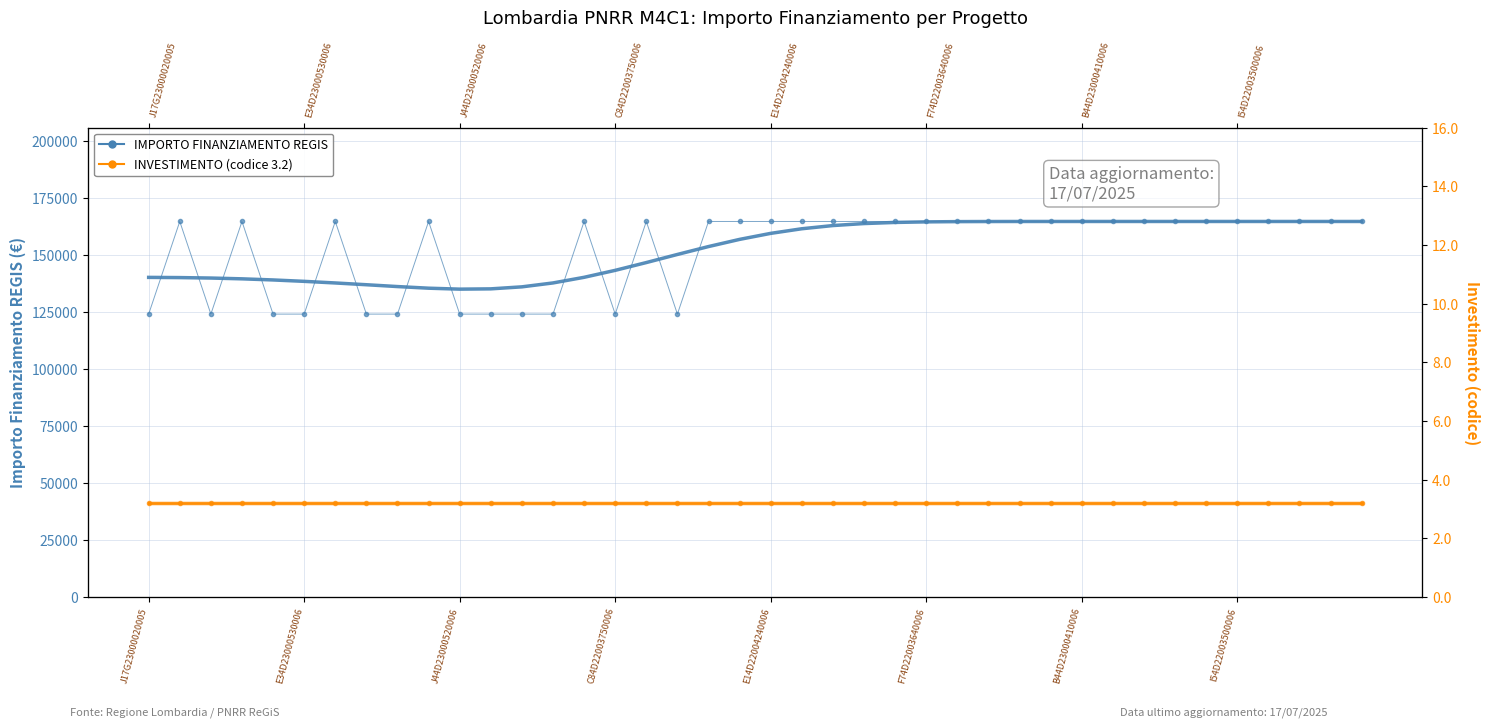

What are all the series names shown in the legend?

IMPORTO FINANZIAMENTO REGIS, INVESTIMENTO (codice 3.2)